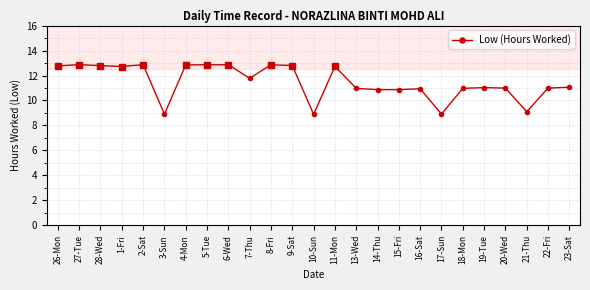

Which has a higher value, 10-Sun or 4-Mon?

4-Mon